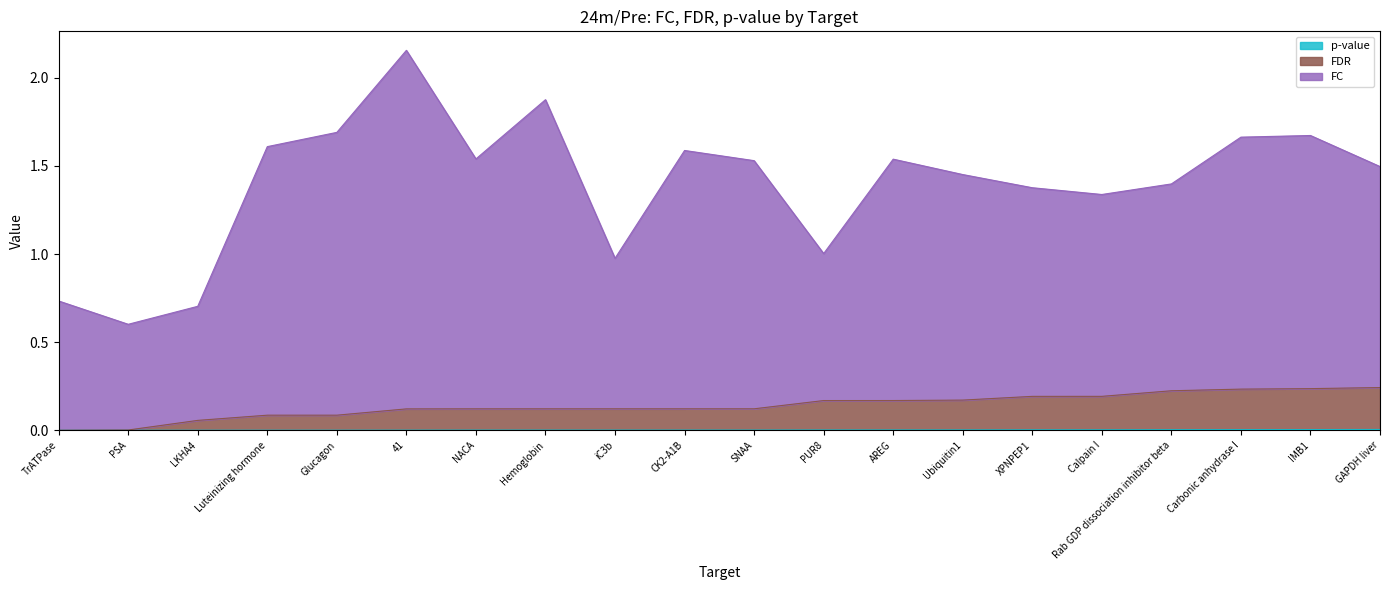

List the series in order of their peak value, lowest first.

p-value, FDR, FC